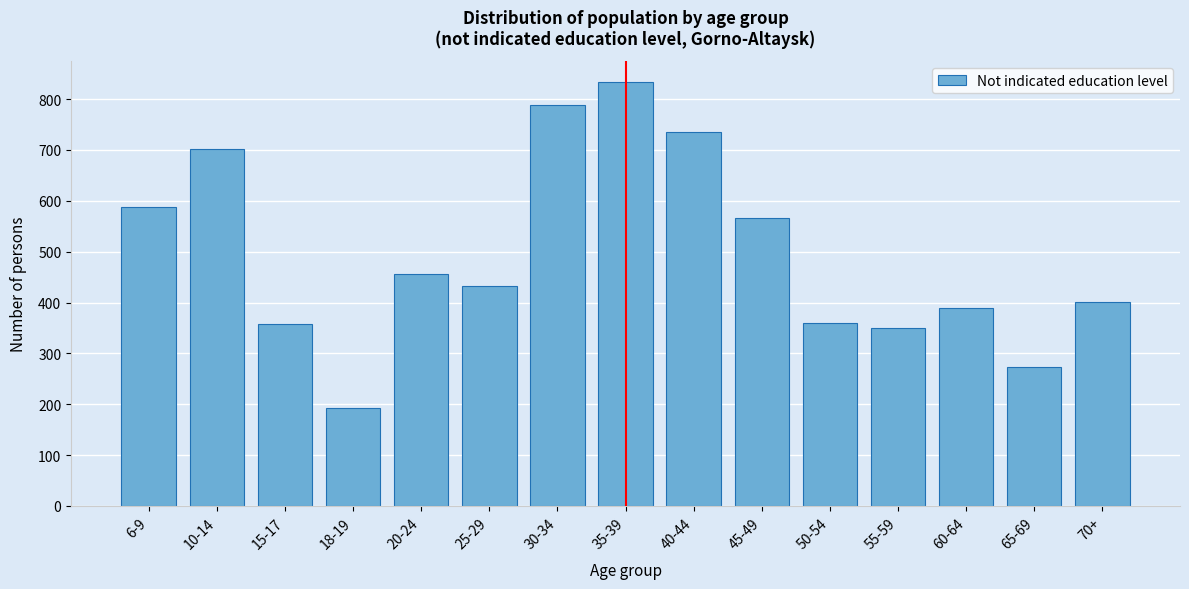

What is the greatest value displayed?

833